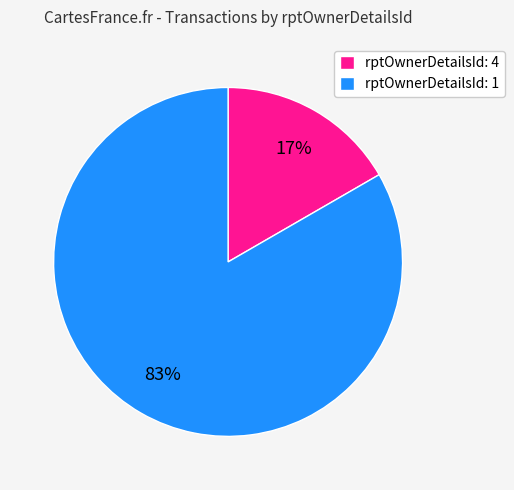

Rank the categories by value from lowest to highest.

rptOwnerDetailsId: 4, rptOwnerDetailsId: 1